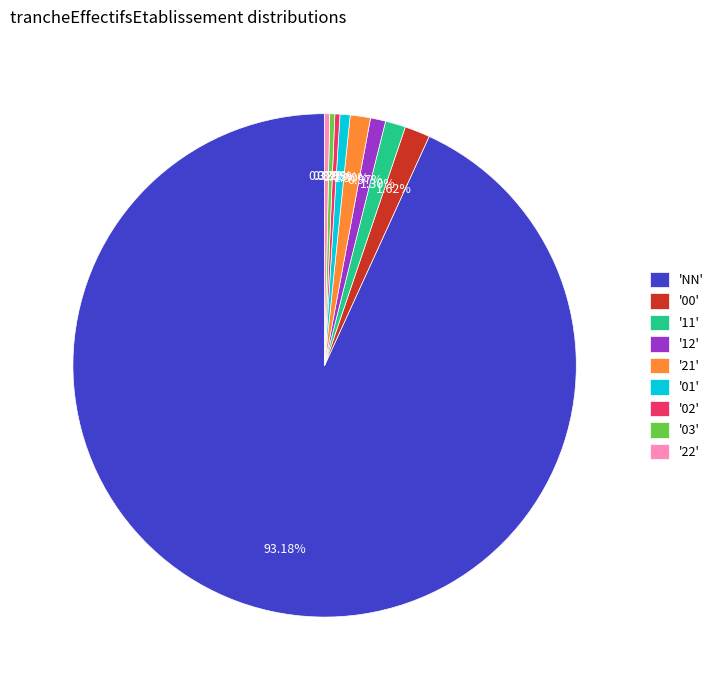

Approximately how many times larger is the value at '03' compared to '12'?

0.3